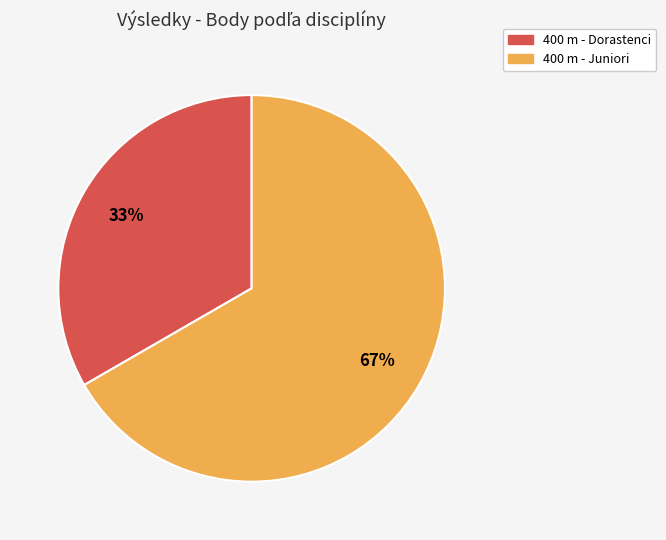

The 400 m - Dorastenci slice represents 39% of the pie. True or false?

False